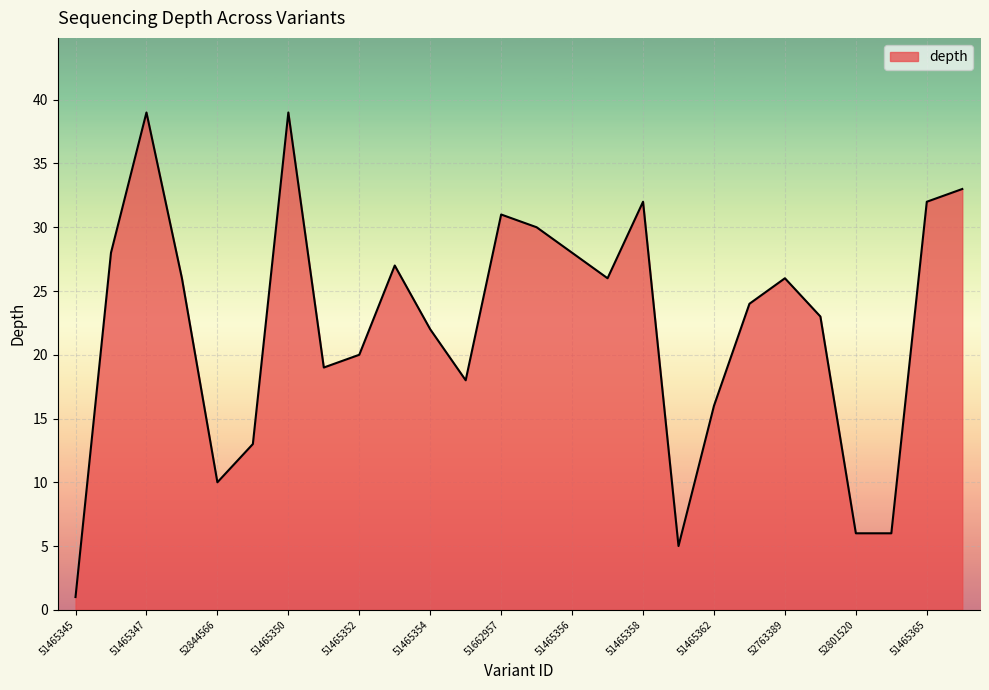

What is the difference between the maximum and minimum values?

38